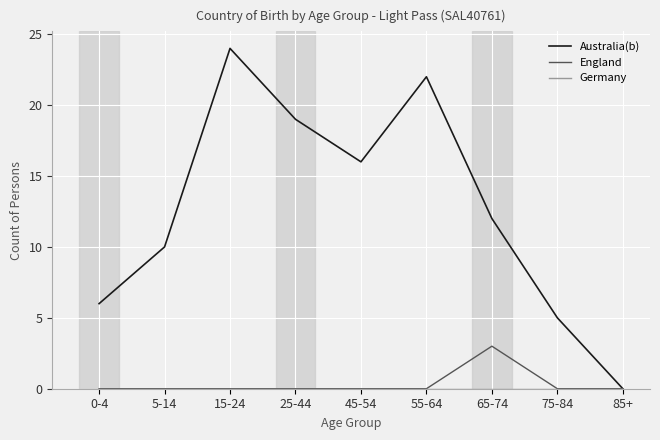

True or false: England has more than 0 points higher than both neighbors.

True